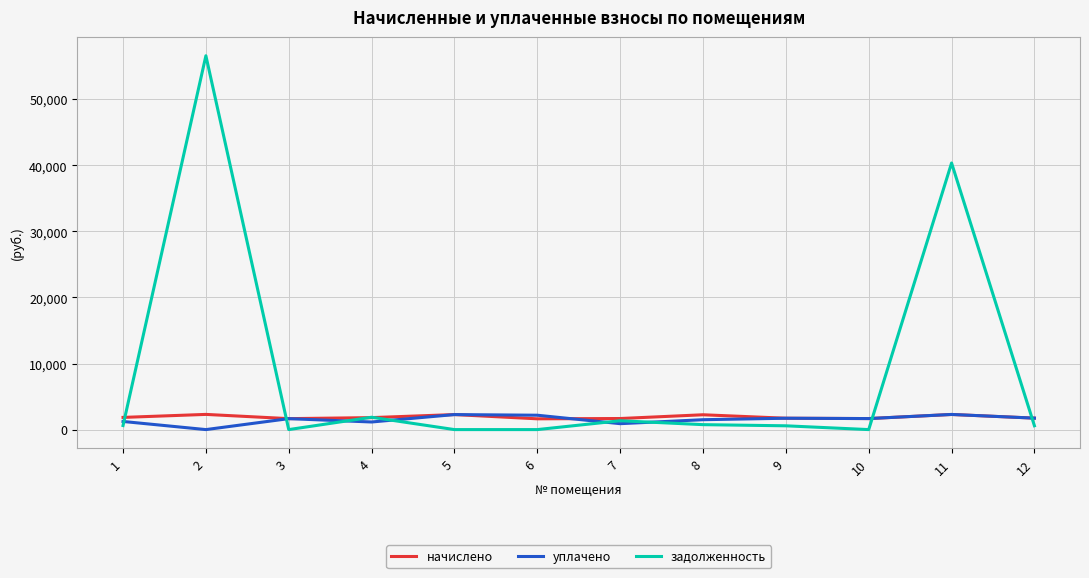

What is the highest value of the задолженность series?

56586.8